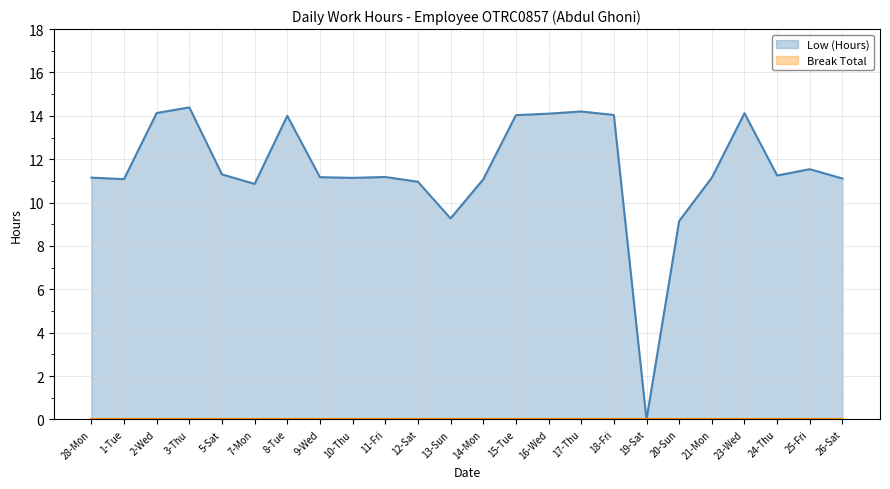

True or false: there are more than 0 points higher than both neighbors.

True